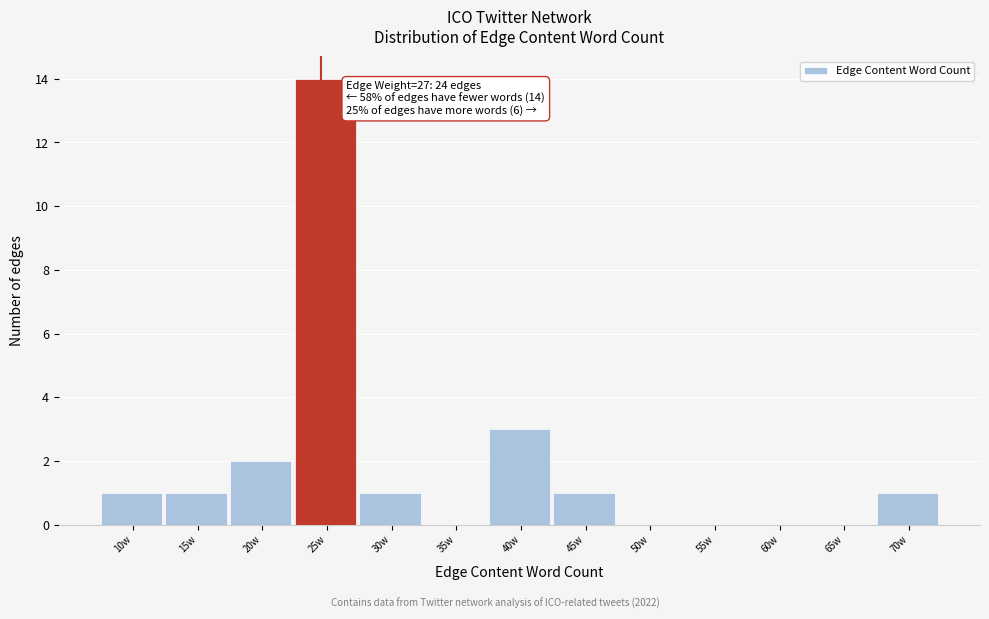

Reading right to left, what are all the values shown in this chart?

70w=1	65w=0	60w=0	55w=0	50w=0	45w=1	40w=3	35w=0	30w=1	25w=14	20w=2	15w=1	10w=1